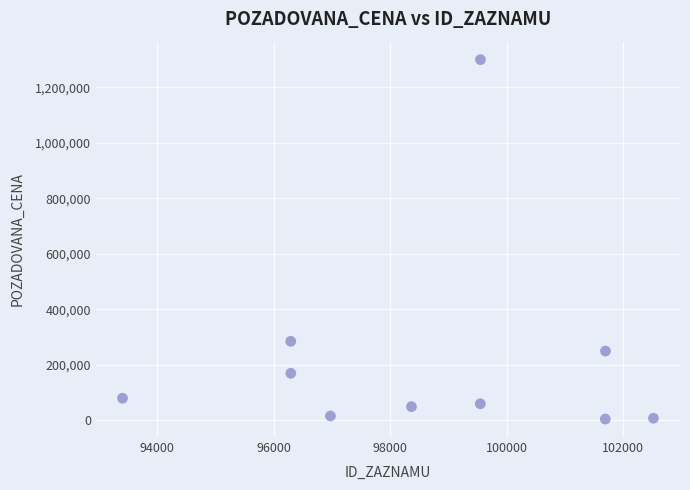

What Y value in the scatter plot is closest to 652500?

285000